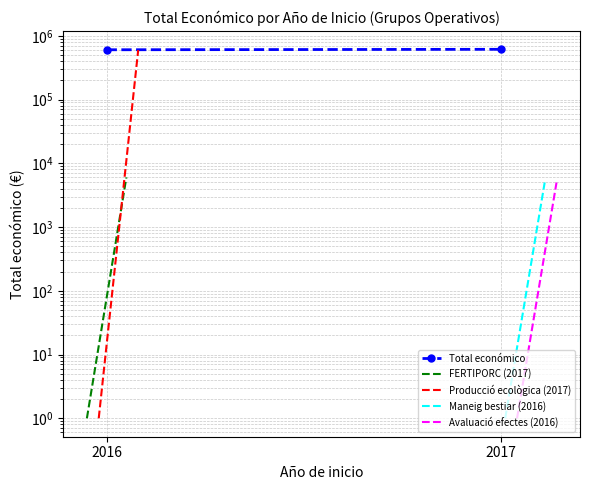

Which series has the largest total across all categories?

Total económico